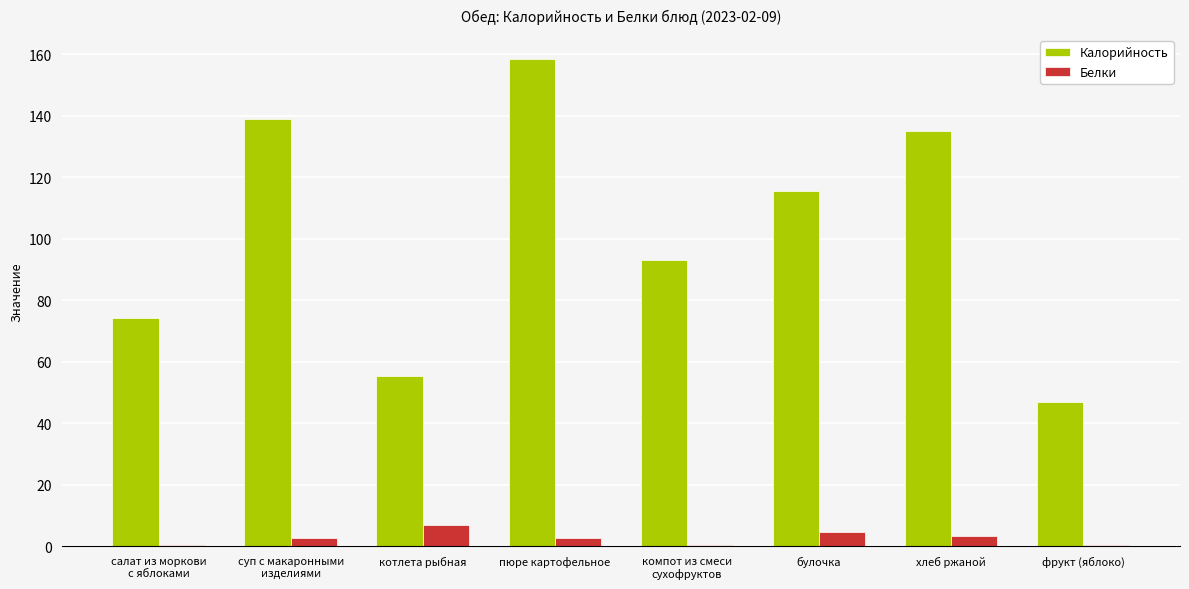

Which series changed the most between пюре картофельное and хлеб ржаной?

Калорийность